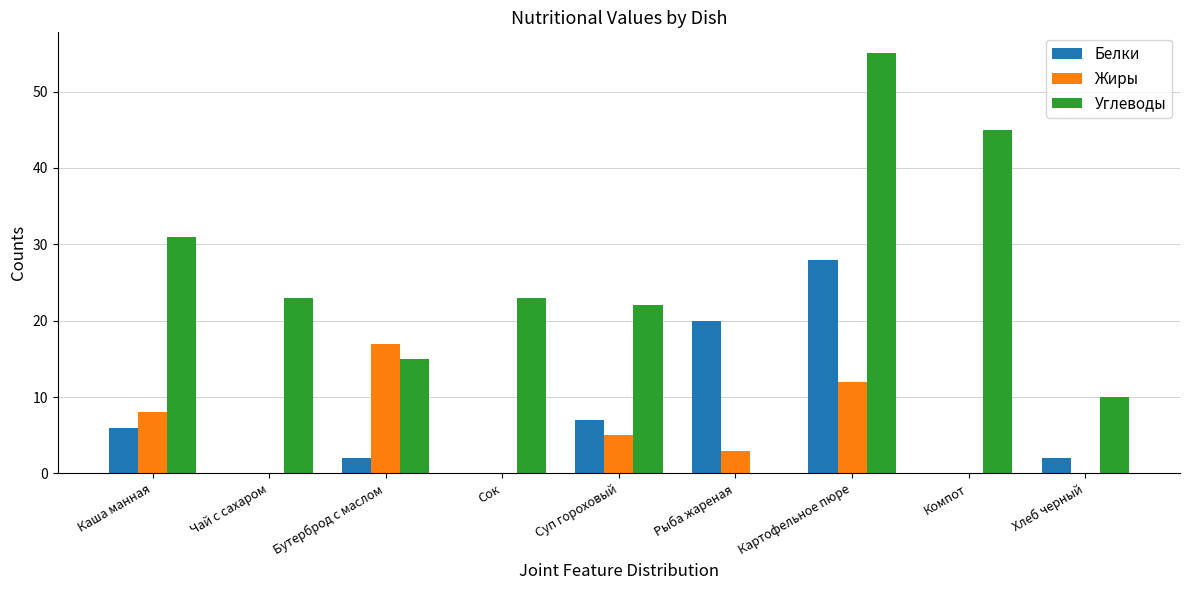

Is the value of Жиры at Каша манная greater than the value of Углеводы at Картофельное пюре?

No